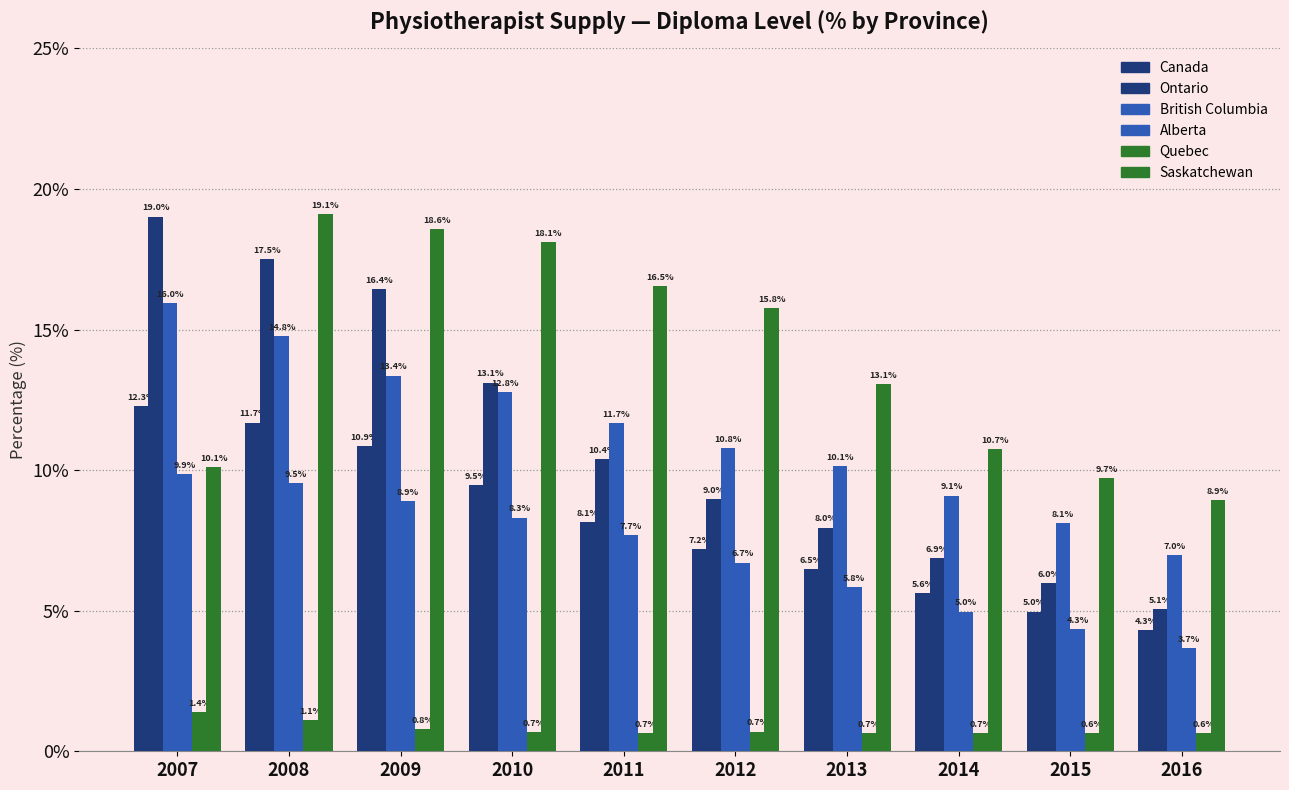

How many bars are there in each group?

6